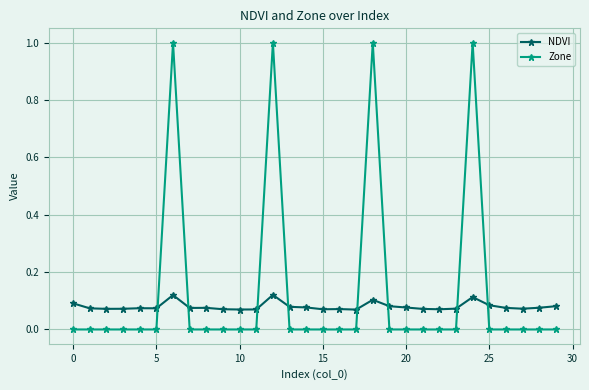

What are all the series names shown in the legend?

NDVI, Zone